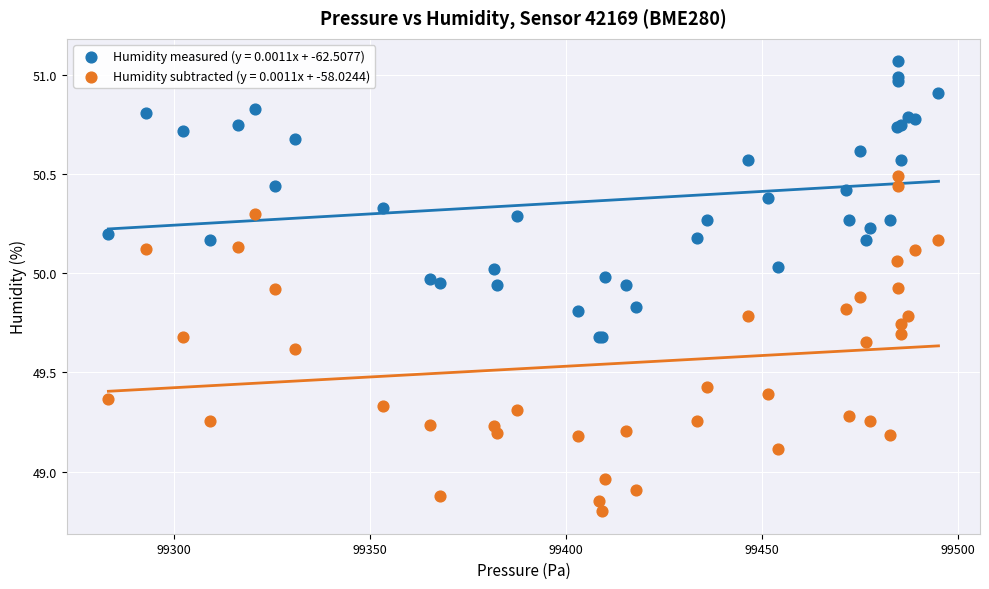

Which series reaches the minimum Y coordinate?

Humidity subtracted (y = 0.0011x + -58.0244)